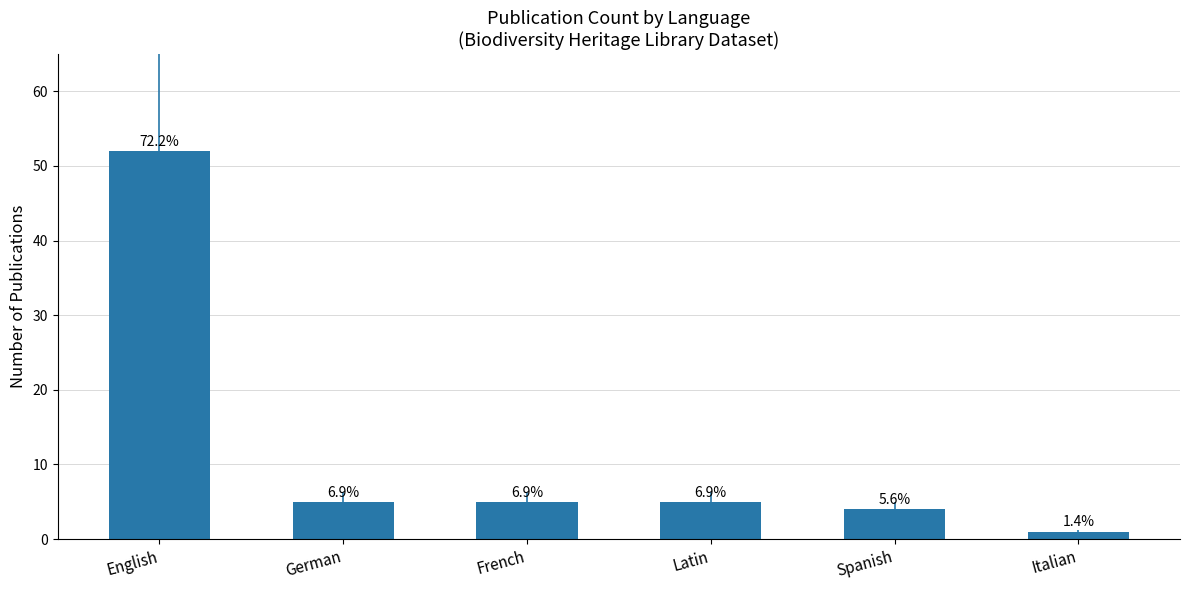

Rank the categories by value from lowest to highest.

Italian, Spanish, German, French, Latin, English